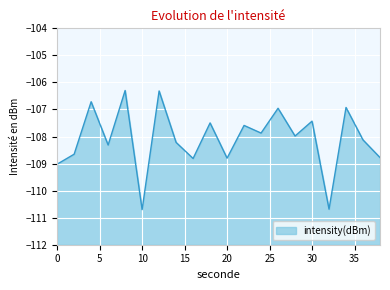

Read the value at 8.

-106.3